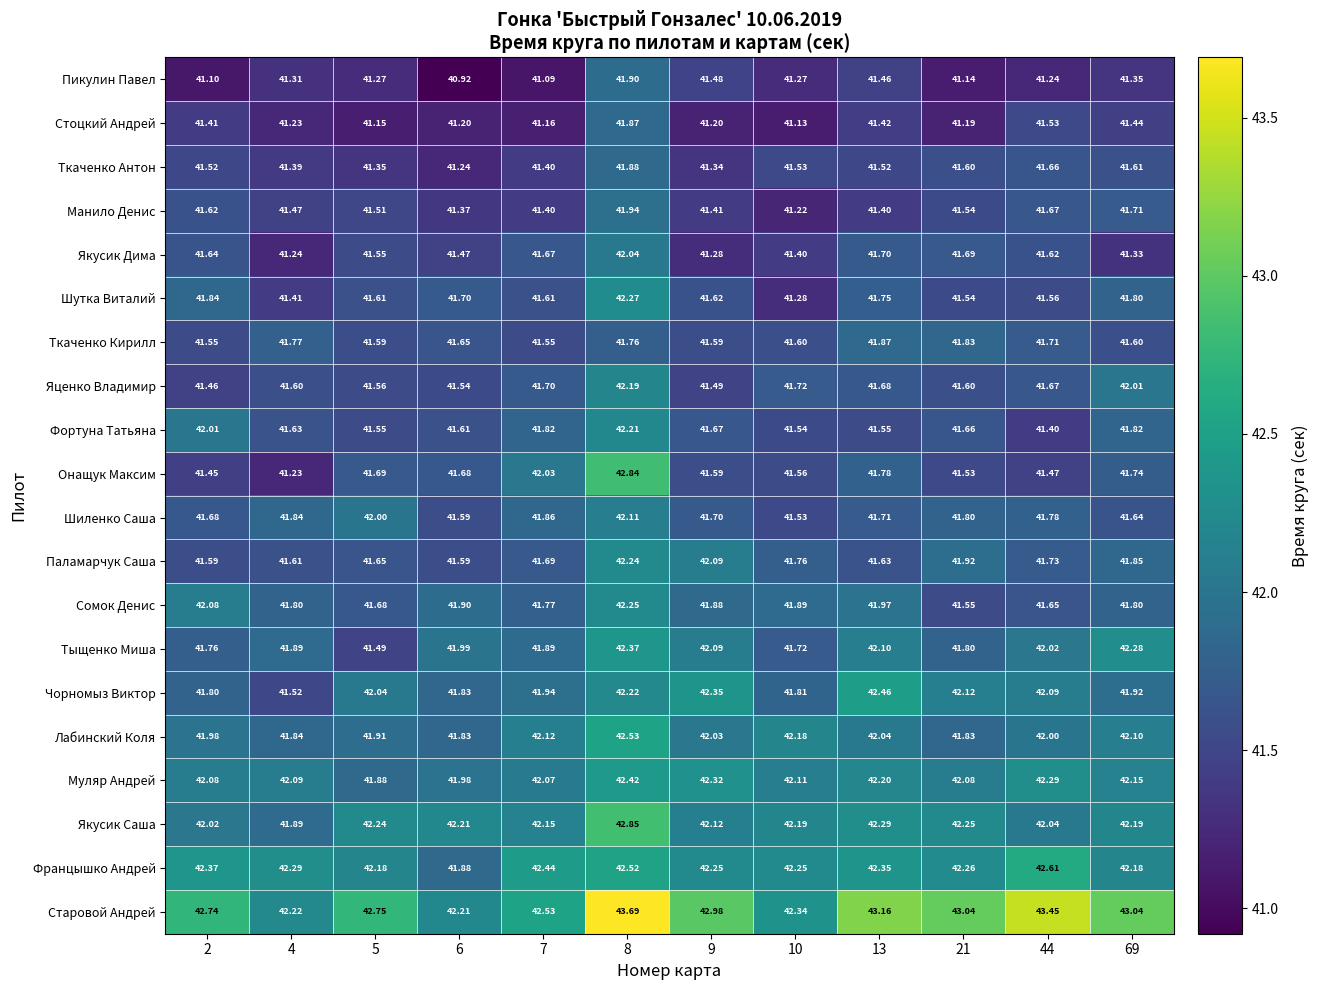

Which series has the largest range (max minus min)?

Онащук Максим